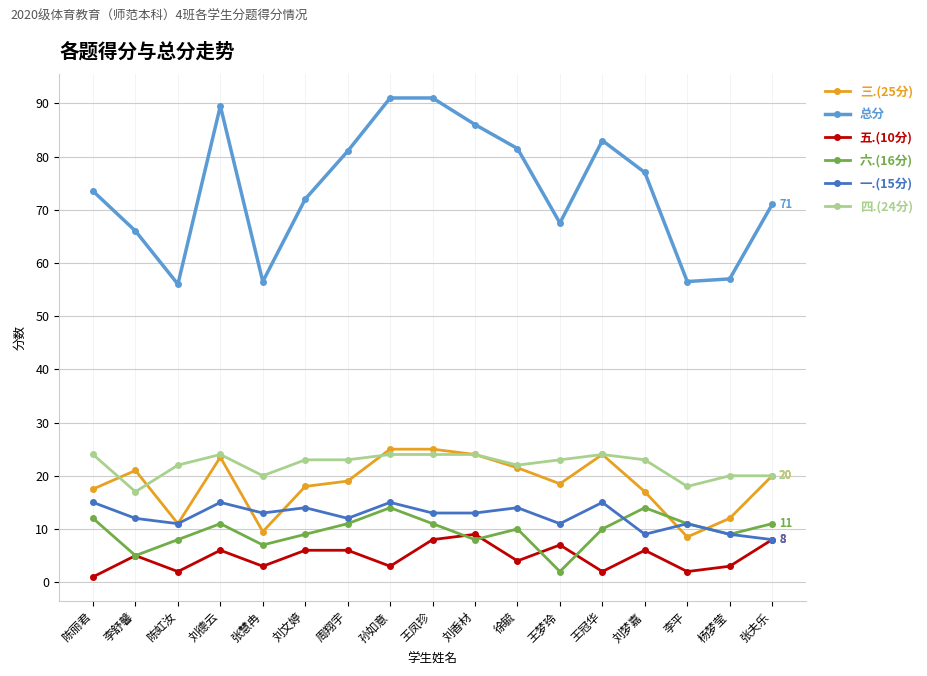

What is the spread (max minus min) of values at 李平?

54.5